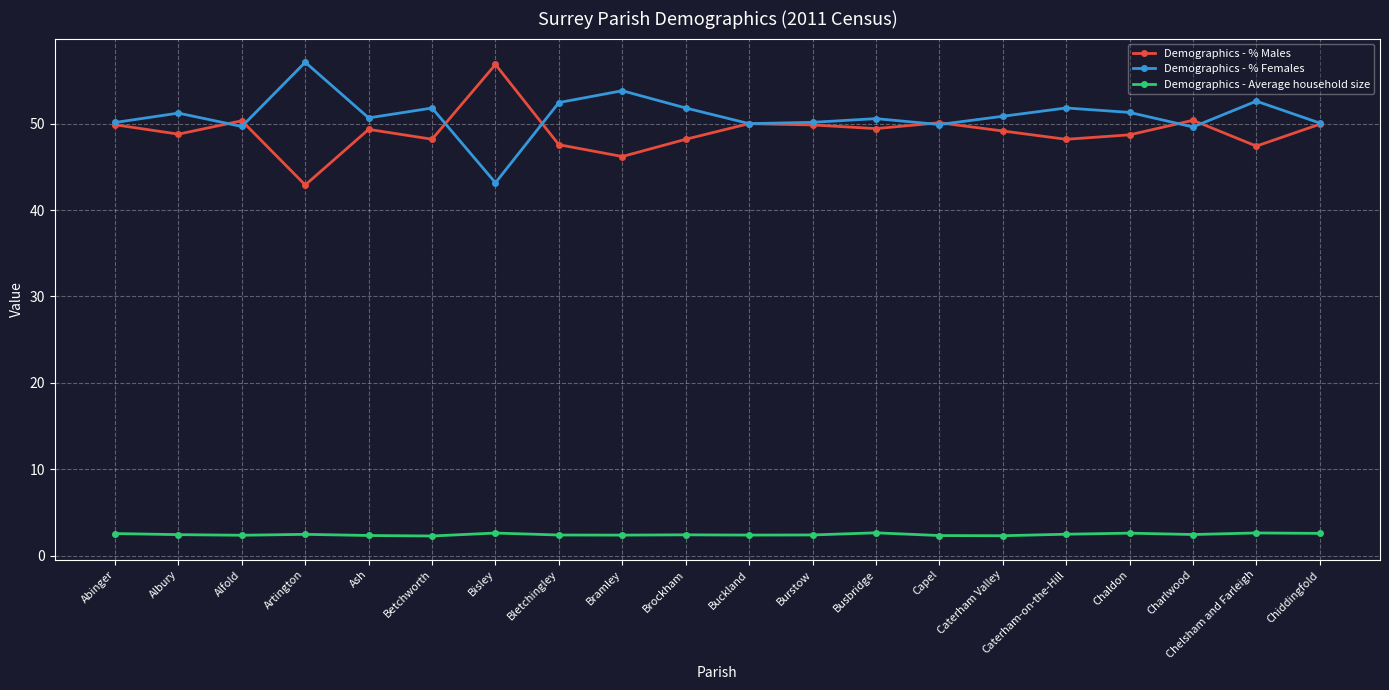

Is the value of Demographics - Average household size at Capel greater than the value of Demographics - % Males at Caterham-on-the-Hill?

No